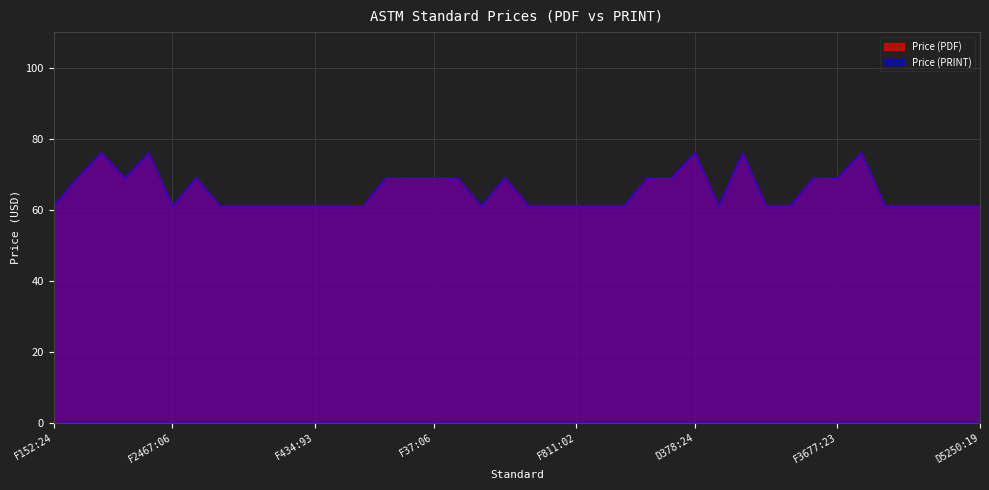

How many Price (PDF) values are between 61 and 69?

35